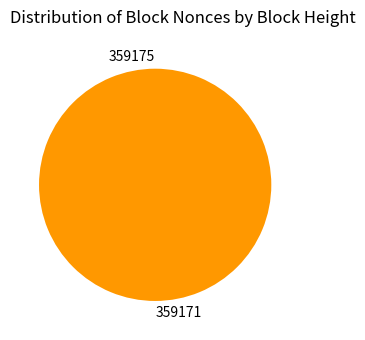

How much of the chart is everything except 359175?

100.0%